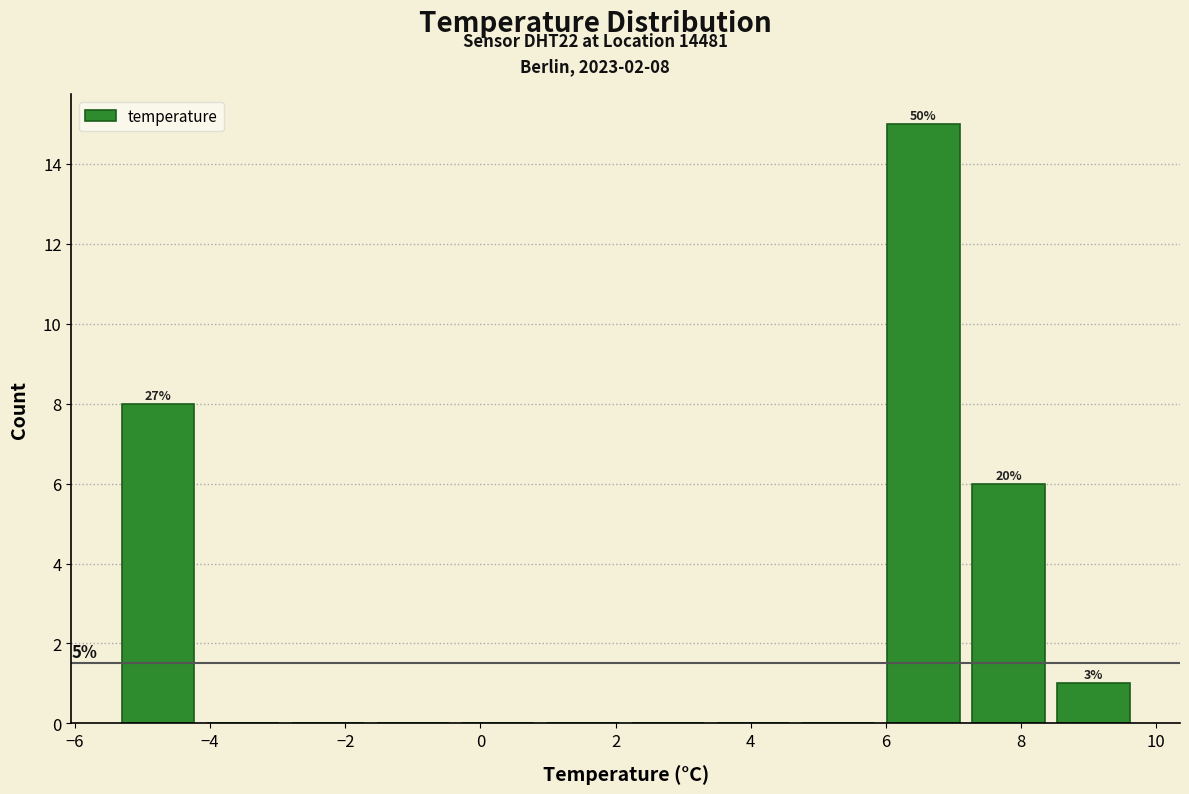

Over which range of the x-axis is the bar tallest?

6.0 to 7.2